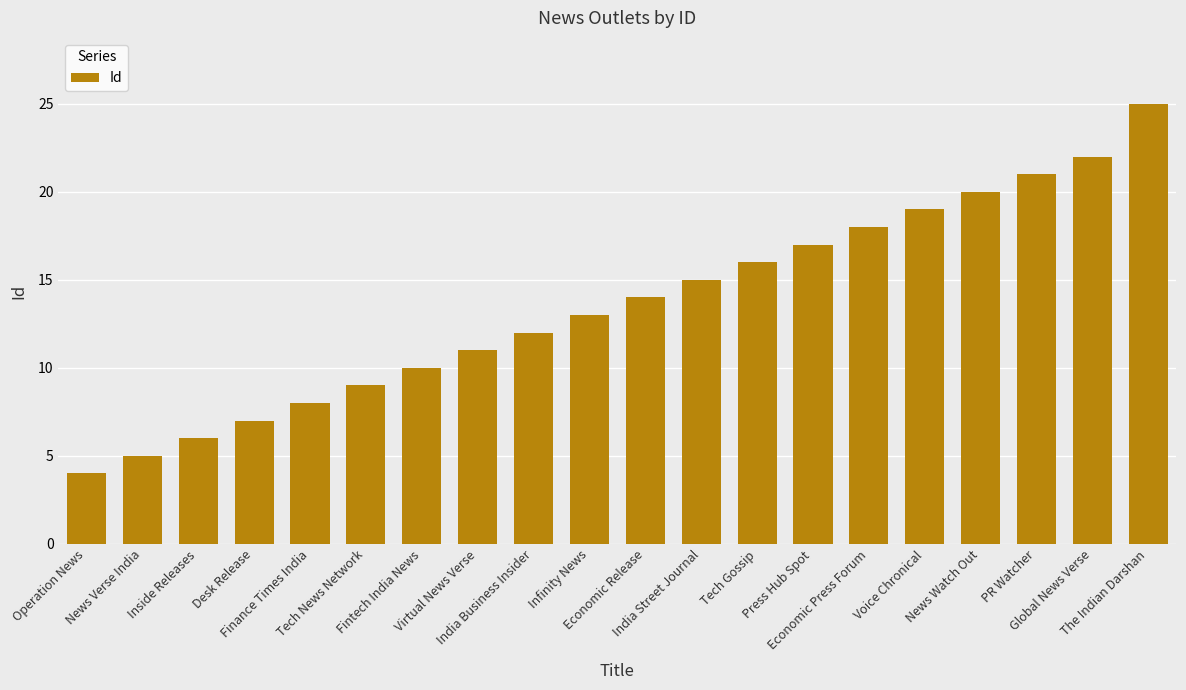

What is the label of the 5th bar from the right?

Voice Chronical